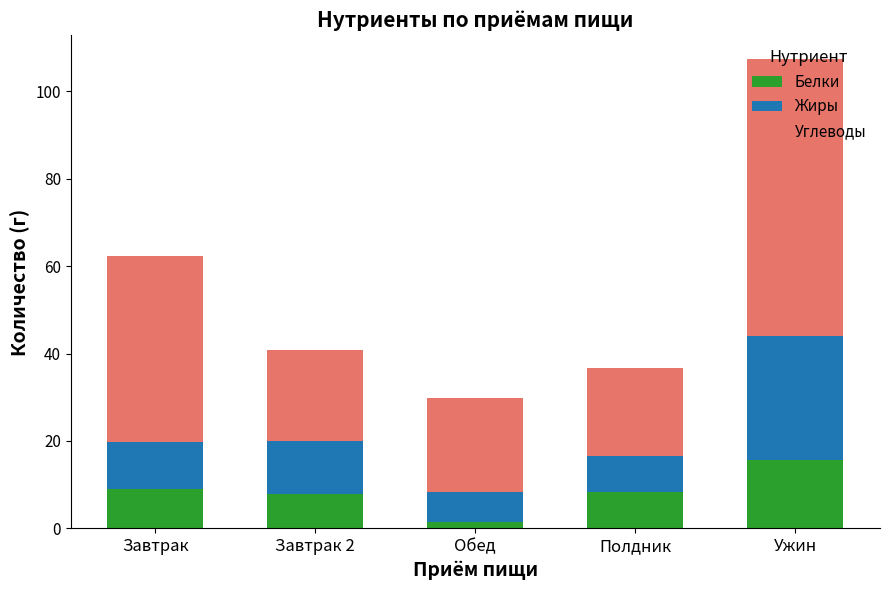

At which label does Белки reach its minimum?

Обед